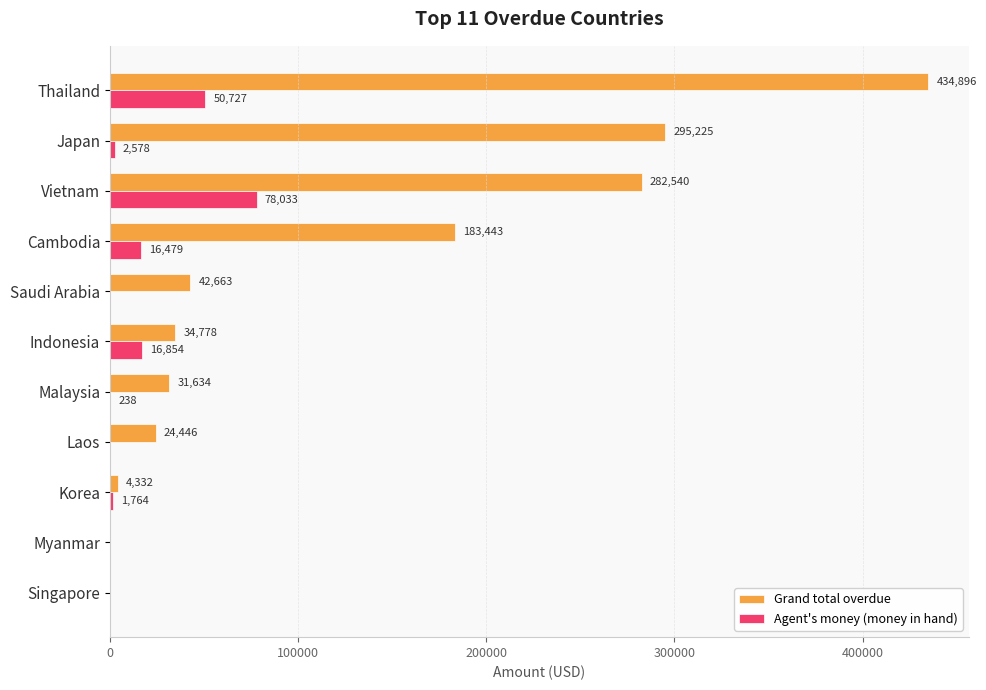

Is it true that Agent's money (money in hand) equals 78032.7 at Vietnam?

True